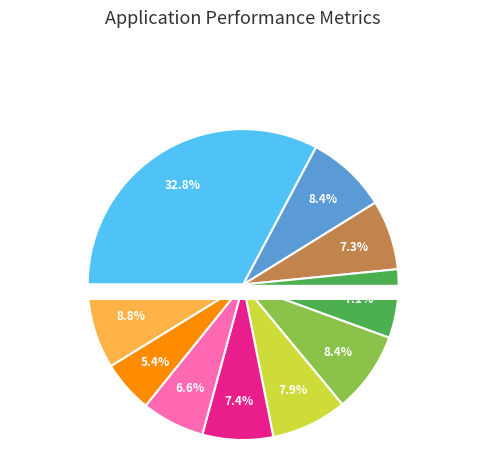

To the nearest percent, what is the combined percentage of pct85 and pct35?

13%